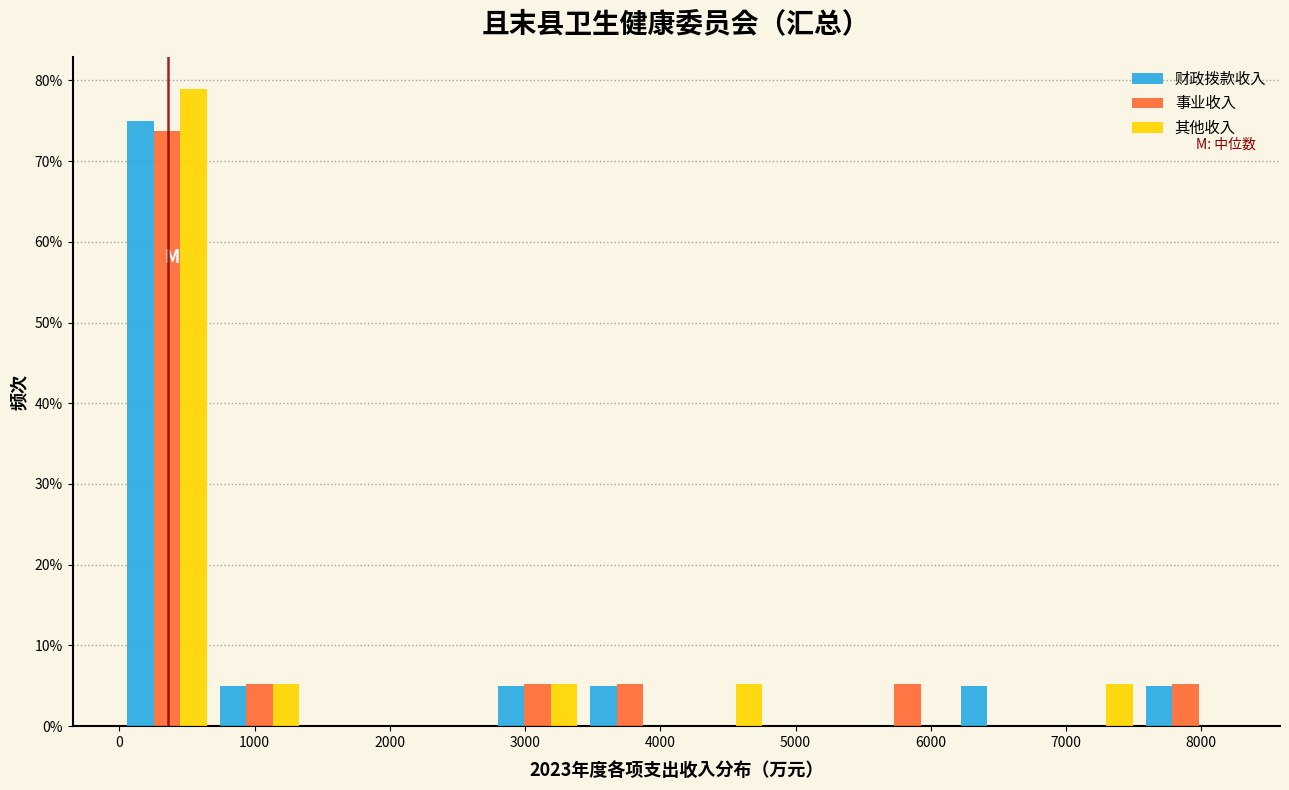

Reading left to right, transcribe this chart: for each range on the x-axis, give the height of each series' bar. Neither the bar edges nor the heights are printed on the chart, so give them approximately, as read against the axes.

0 to 700: 财政拨款收入=75	事业收入=74	其他收入=79
700 to 1400: 财政拨款收入=5	事业收入=5	其他收入=5
1400 to 2100: 财政拨款收入=0	事业收入=0	其他收入=0
2100 to 2700: 财政拨款收入=0	事业收入=0	其他收入=0
2700 to 3400: 财政拨款收入=5	事业收入=5	其他收入=5
3400 to 4100: 财政拨款收入=5	事业收入=5	其他收入=0
4100 to 4800: 财政拨款收入=0	事业收入=0	其他收入=5
4800 to 5500: 财政拨款收入=0	事业收入=0	其他收入=0
5500 to 6200: 财政拨款收入=0	事业收入=5	其他收入=0
6200 to 6900: 财政拨款收入=5	事业收入=0	其他收入=0
6900 to 7500: 财政拨款收入=0	事业收入=0	其他收入=5
7500 to 8200: 财政拨款收入=5	事业收入=5	其他收入=0